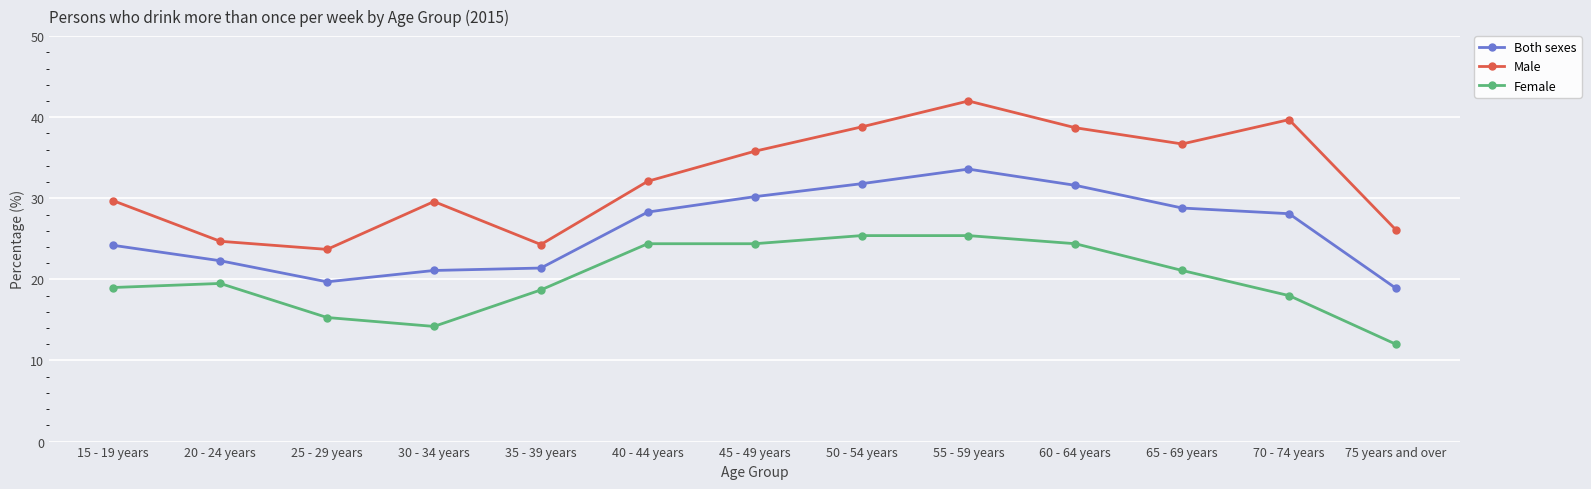

True or false: Both sexes and Male cross at least once.

False